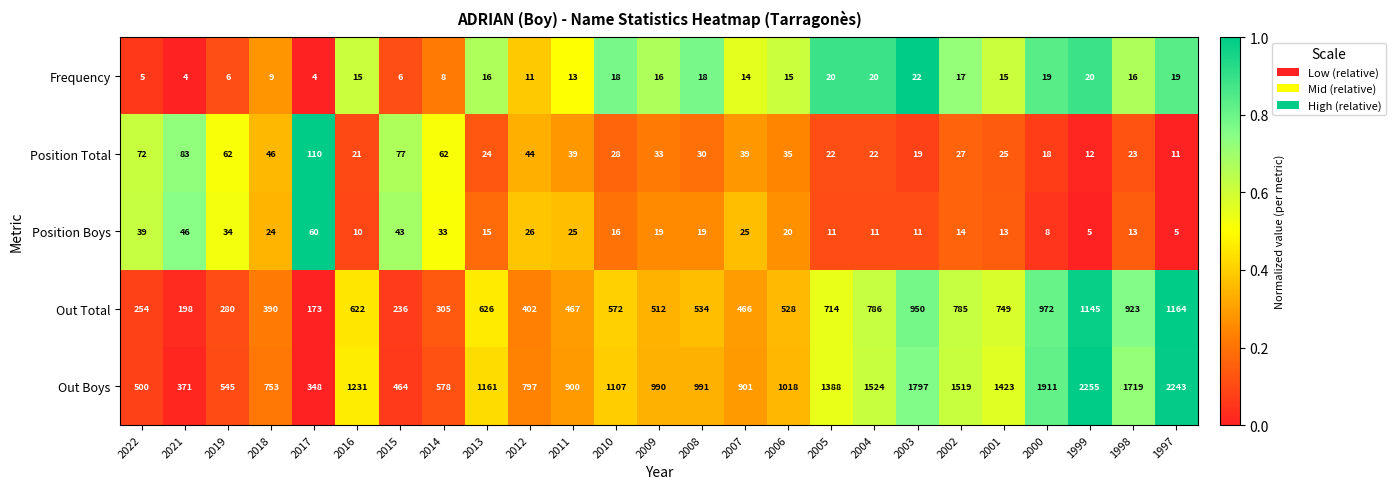

The Position Boys series shows 26 at 2012. True or false?

True